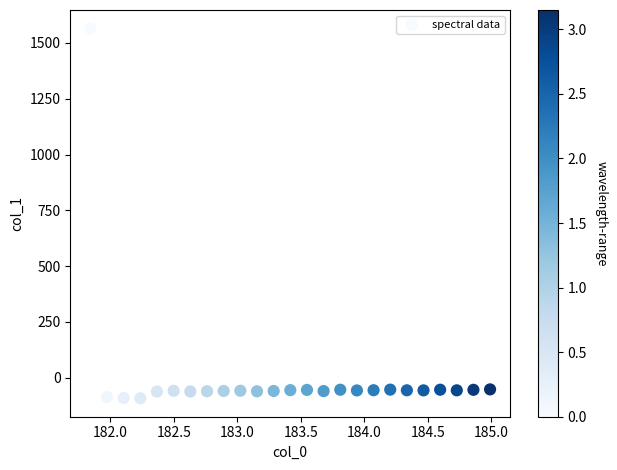

What is the range of X values (max minus min)?

3.1